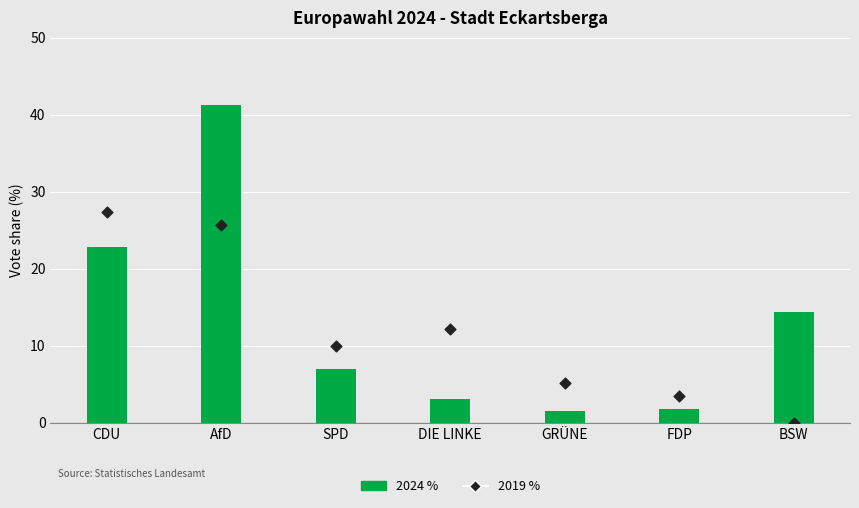

At which category is the sum across all series the highest?

AfD